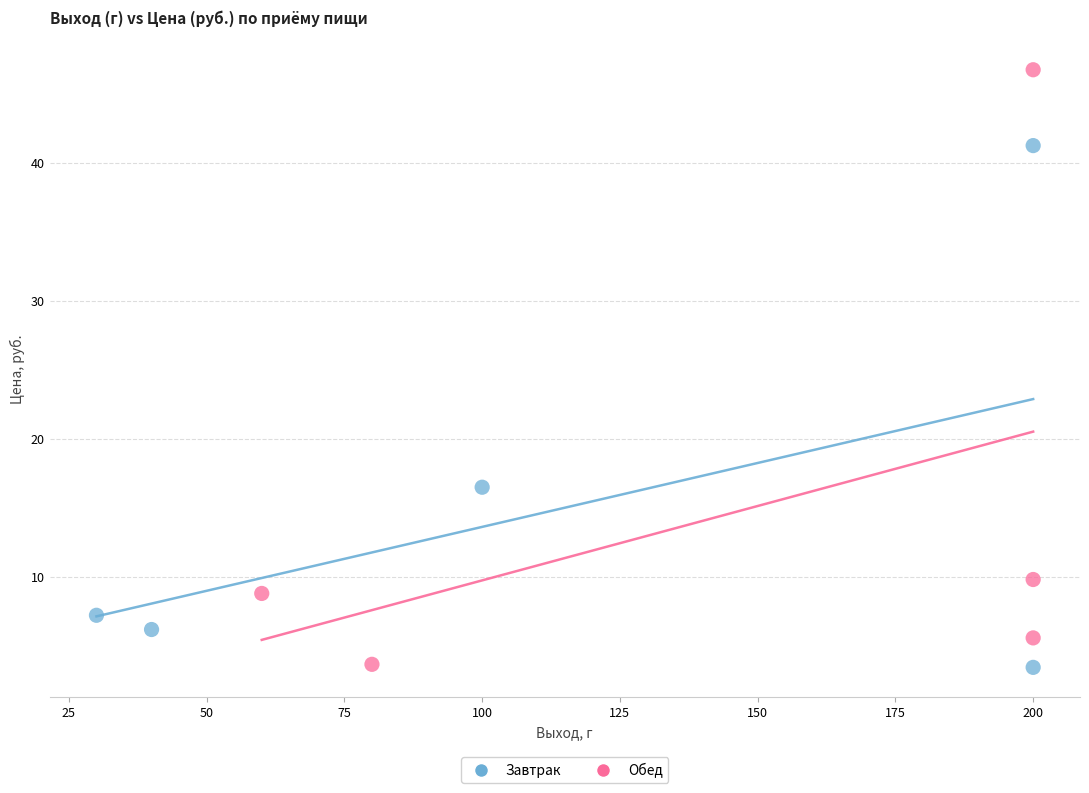

Which series has the largest Y range (max minus min)?

Обед